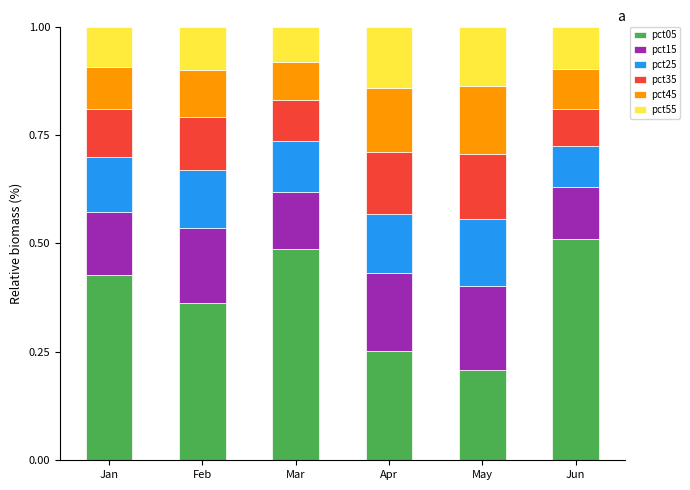

What is the sum of all pct05 values?

2.2